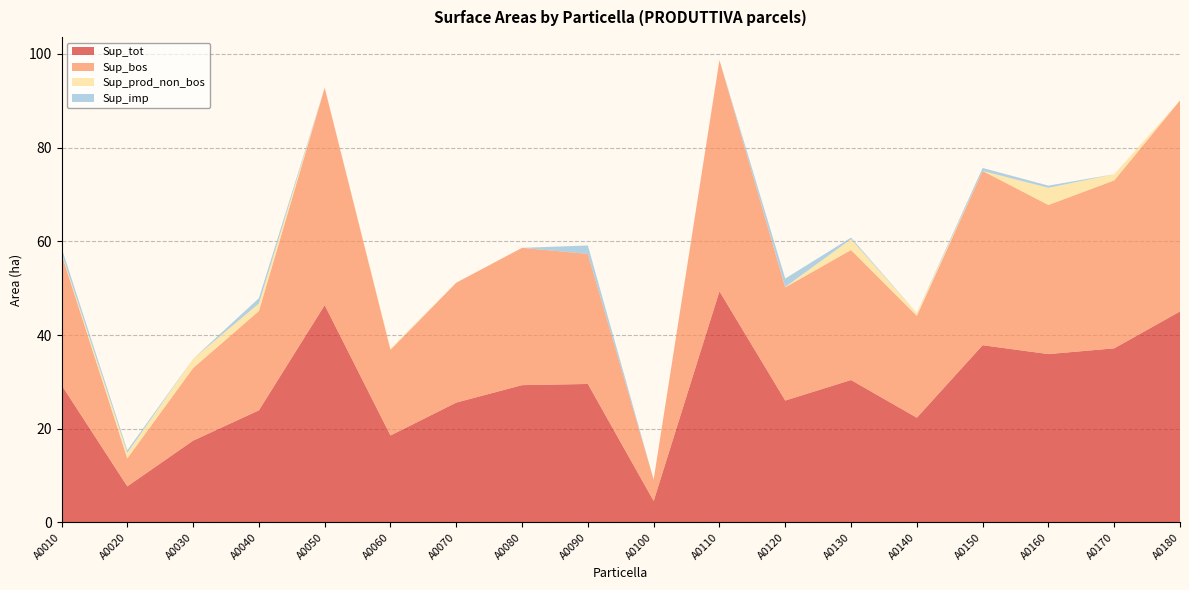

Reading right to left, extract all data points from this chart.

Sup_tot: A0180=45.0	A0170=37.2	A0160=35.9	A0150=37.8	A0140=22.4	A0130=30.4	A0120=26.0	A0110=49.3	A0100=4.6	A0090=29.6	A0080=29.3	A0070=25.6	A0060=18.6	A0050=46.4	A0040=23.9	A0030=17.5	A0020=7.7	A0010=29.3
Sup_bos: A0180=45.0	A0170=35.8	A0160=31.8	A0150=37.2	A0140=21.7	A0130=27.8	A0120=24.2	A0110=49.3	A0100=4.6	A0090=27.8	A0080=29.3	A0070=25.6	A0060=18.3	A0050=46.4	A0040=21.2	A0030=15.5	A0020=6.0	A0010=28.0
Sup_prod_non_bos: A0180=0.0	A0170=1.3	A0160=3.7	A0150=0.0	A0140=0.6	A0130=2.3	A0120=0.1	A0110=0.0	A0100=0.0	A0090=0.0	A0080=0.0	A0070=0.0	A0060=0.3	A0050=0.0	A0040=1.6	A0030=2.0	A0020=1.2	A0010=0.2
Sup_imp: A0180=0.0	A0170=0.0	A0160=0.5	A0150=0.6	A0140=0.0	A0130=0.3	A0120=1.8	A0110=0.0	A0100=0.0	A0090=1.8	A0080=0.0	A0070=0.0	A0060=0.0	A0050=0.0	A0040=1.1	A0030=0.0	A0020=0.6	A0010=1.1